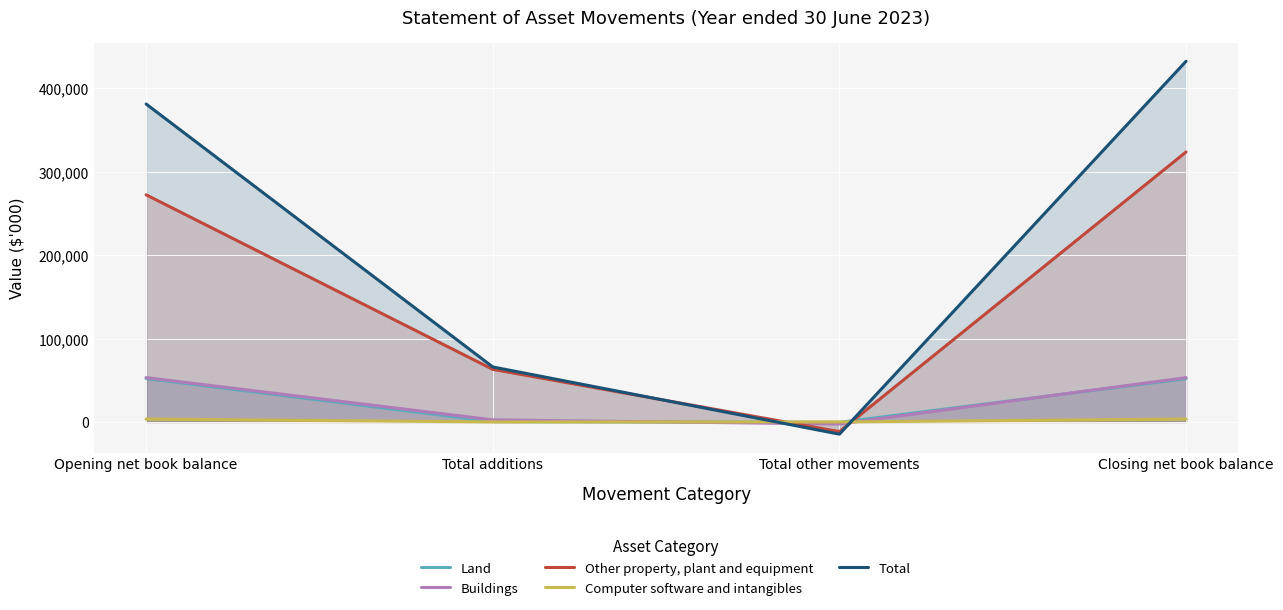

At which label is Computer software and intangibles closest to 1715?

Opening net book balance